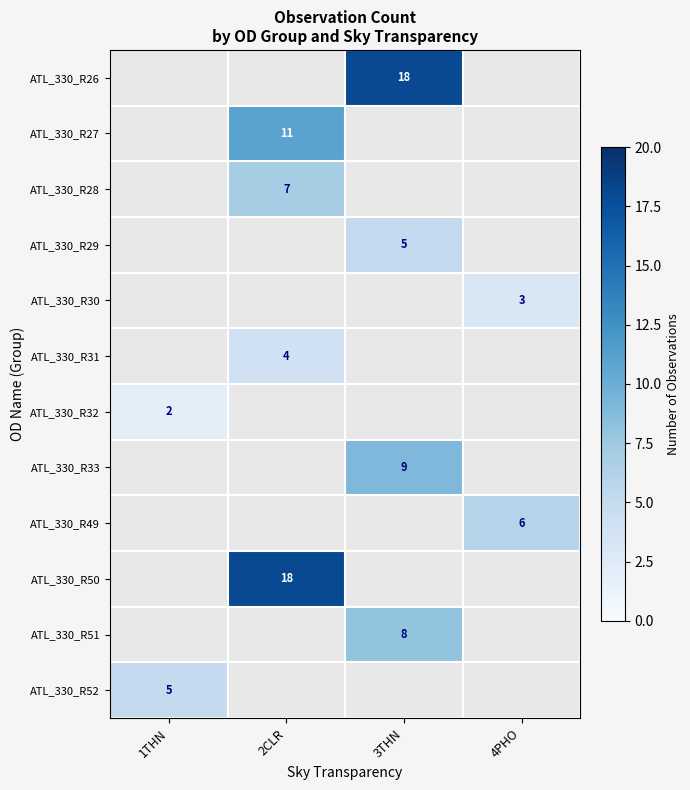

The ATL_330_R32 series shows 1 at 1THN. True or false?

False